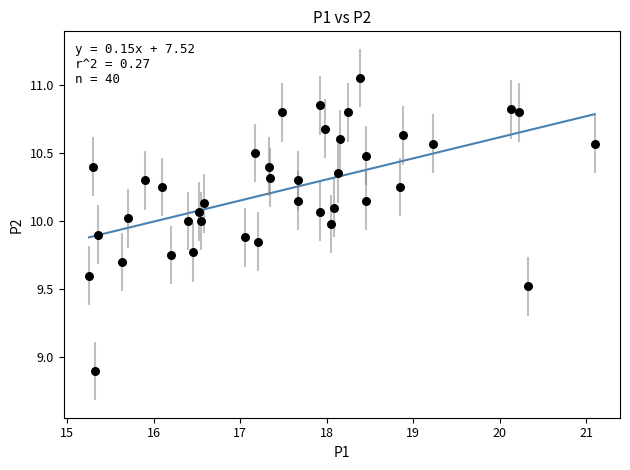

What Y value in the scatter plot is closest to 9?

8.9